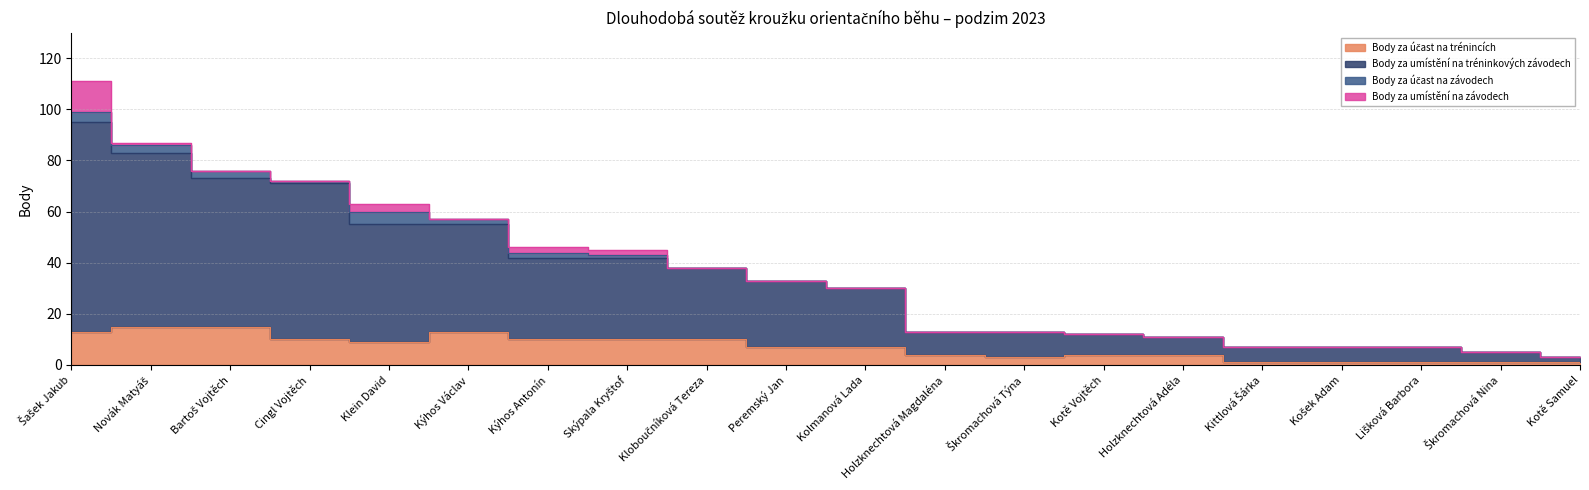

What is the total value across all series at Škromachová Týna?

16